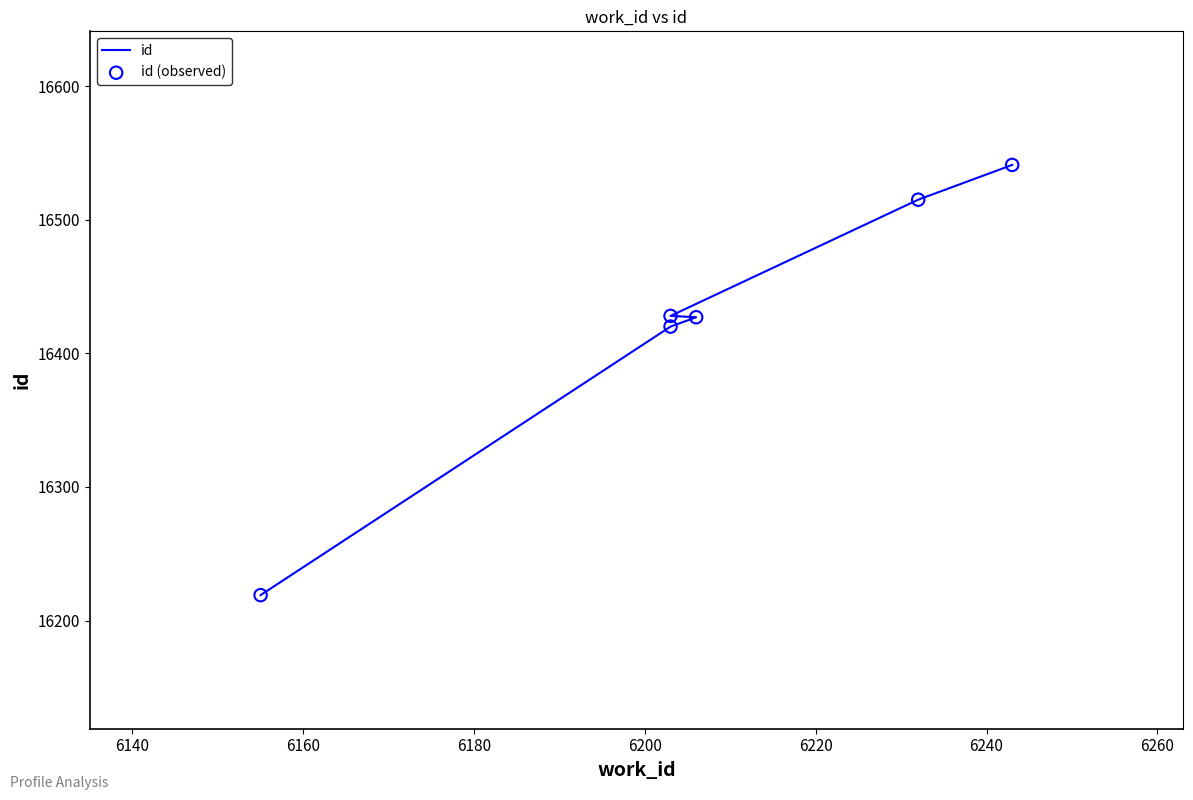

Which series reaches the minimum Y coordinate?

id